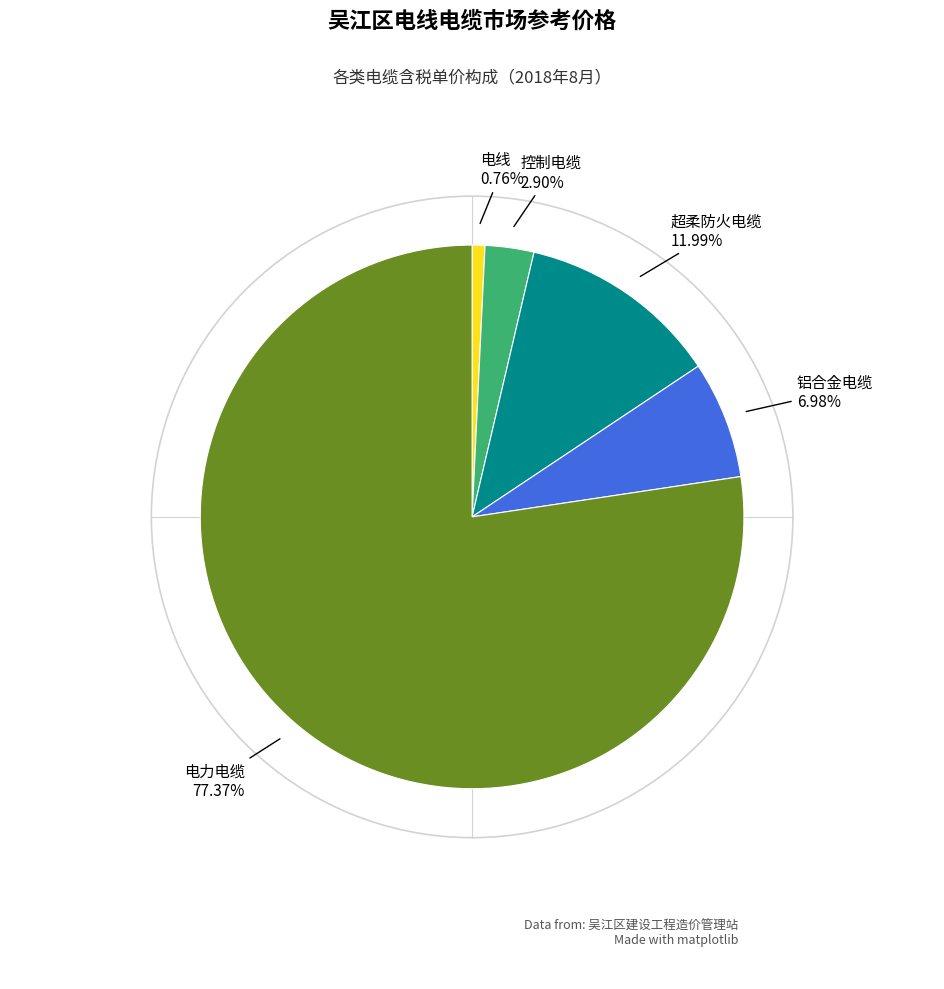

Does any single category account for the majority?

Yes